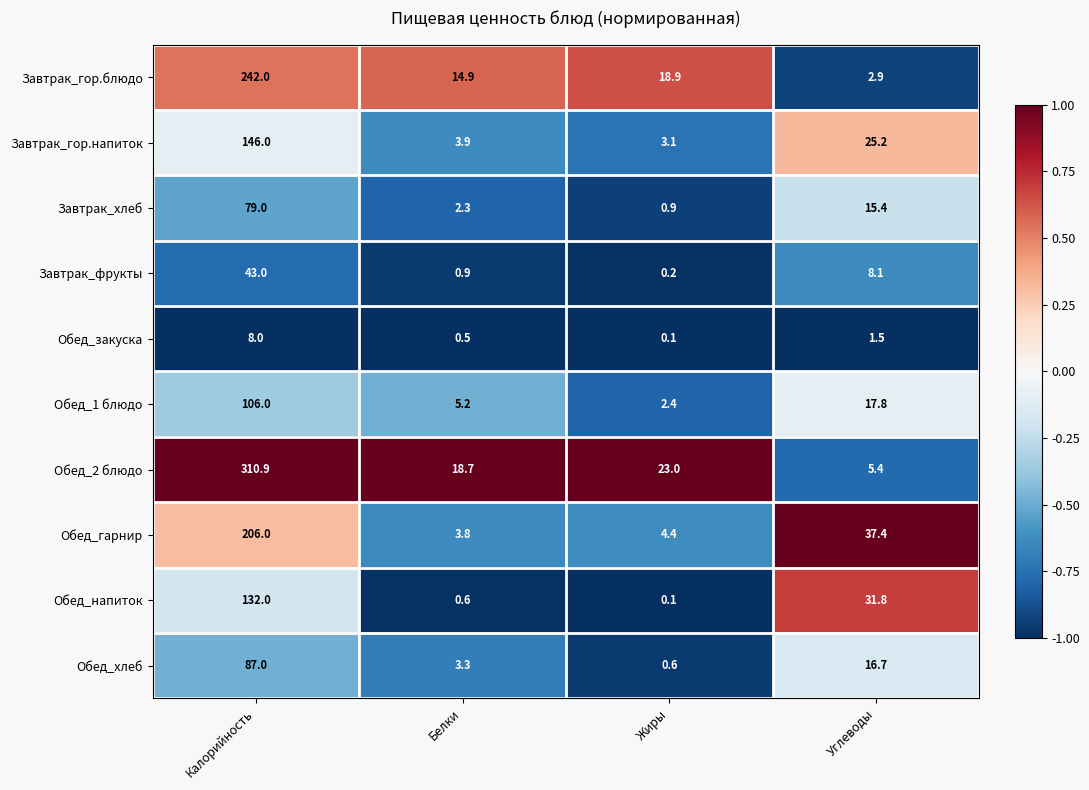

At which label does Обед_хлеб reach its minimum?

Жиры